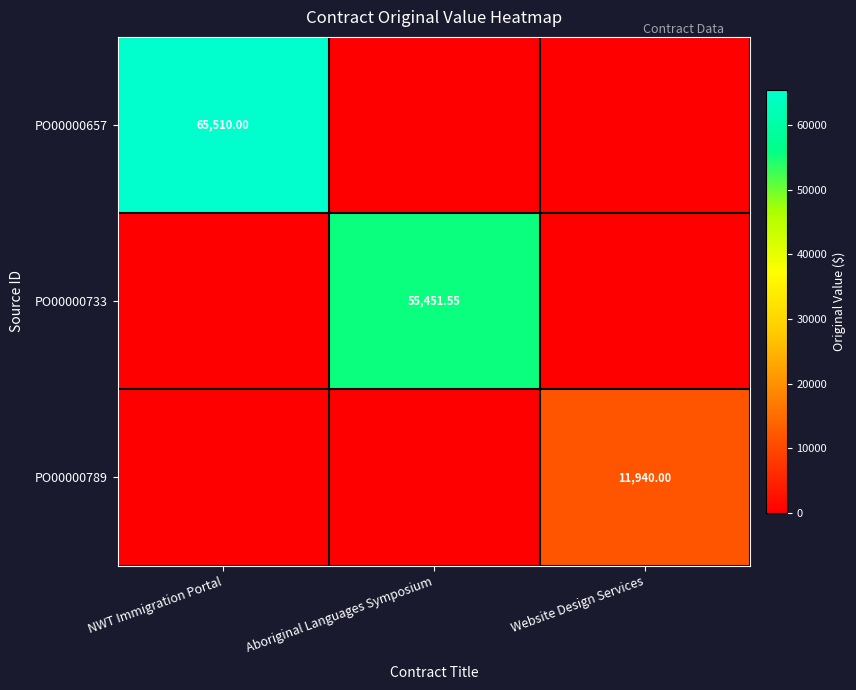

At which category is the sum across all series the highest?

NWT Immigration Portal